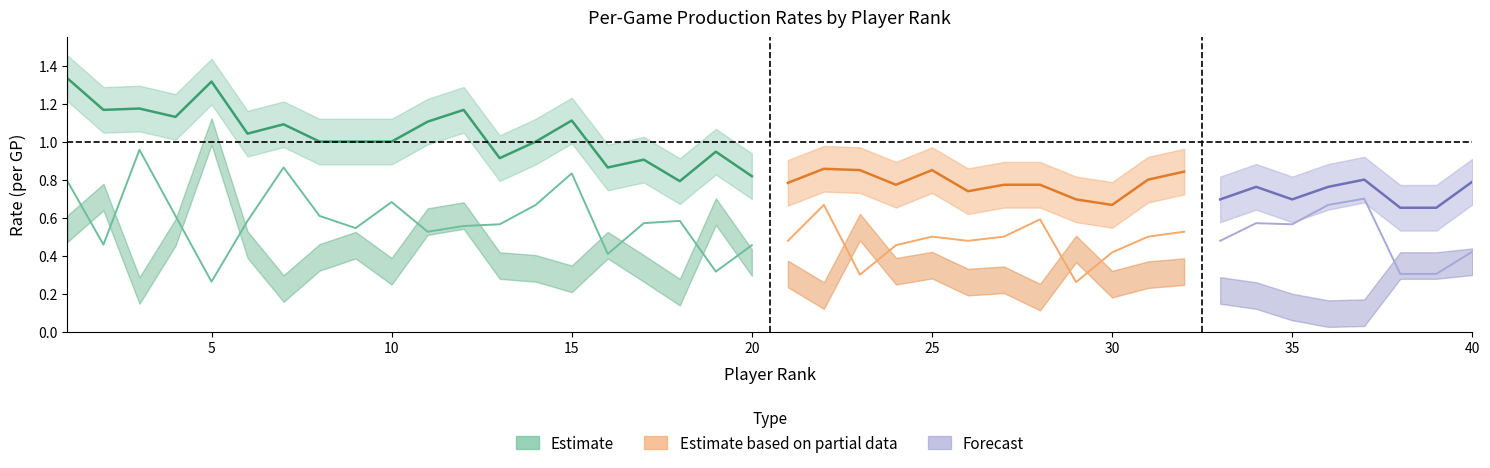

What is the value of the A/GP point at the 24th from the left?

0.5